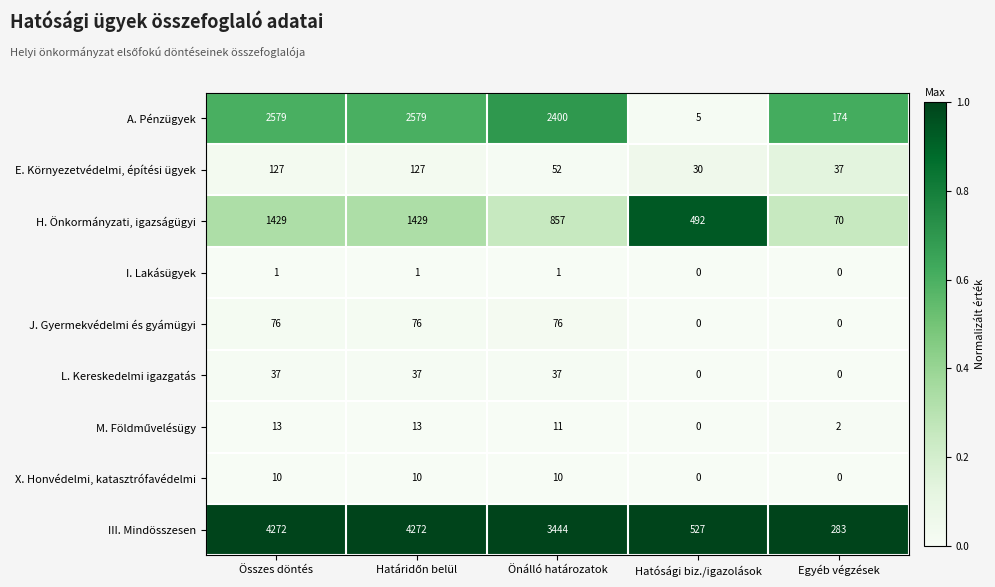

What is the greatest value displayed?

4272